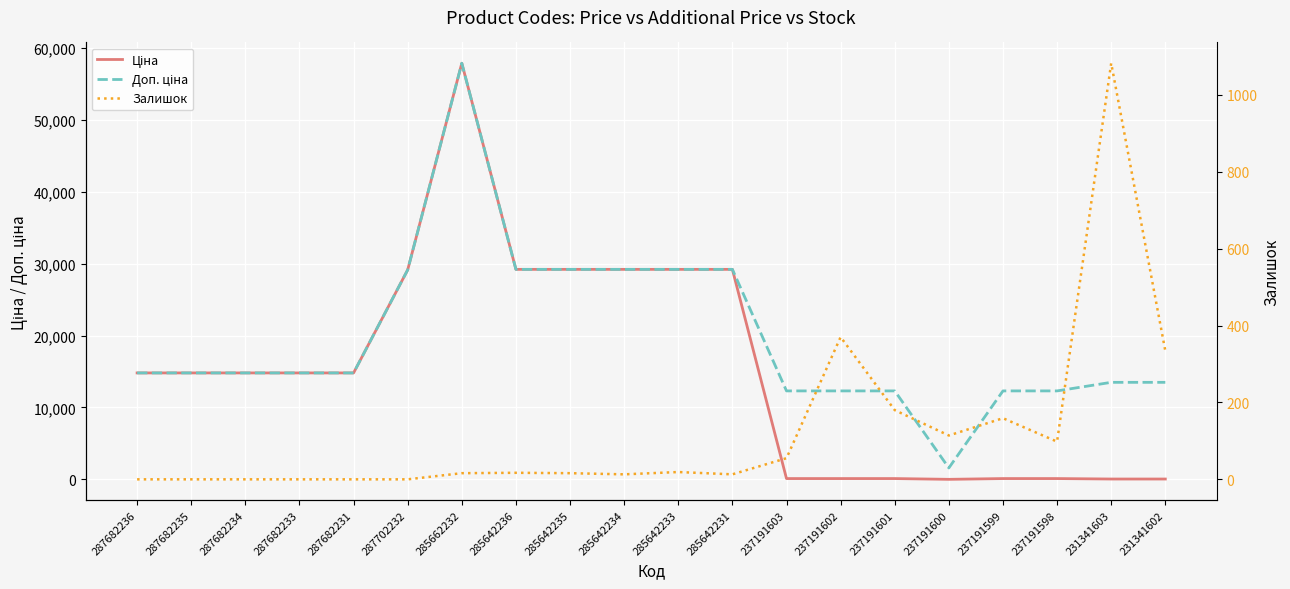

True or false: Доп. ціна and Залишок cross at least once.

False